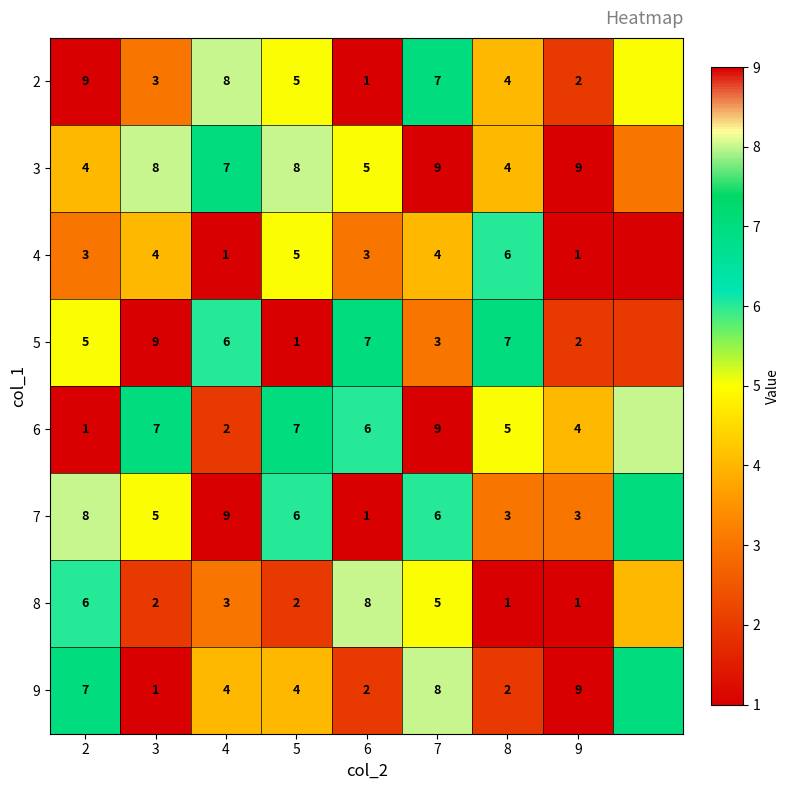

Which category has the highest value across all series?

2